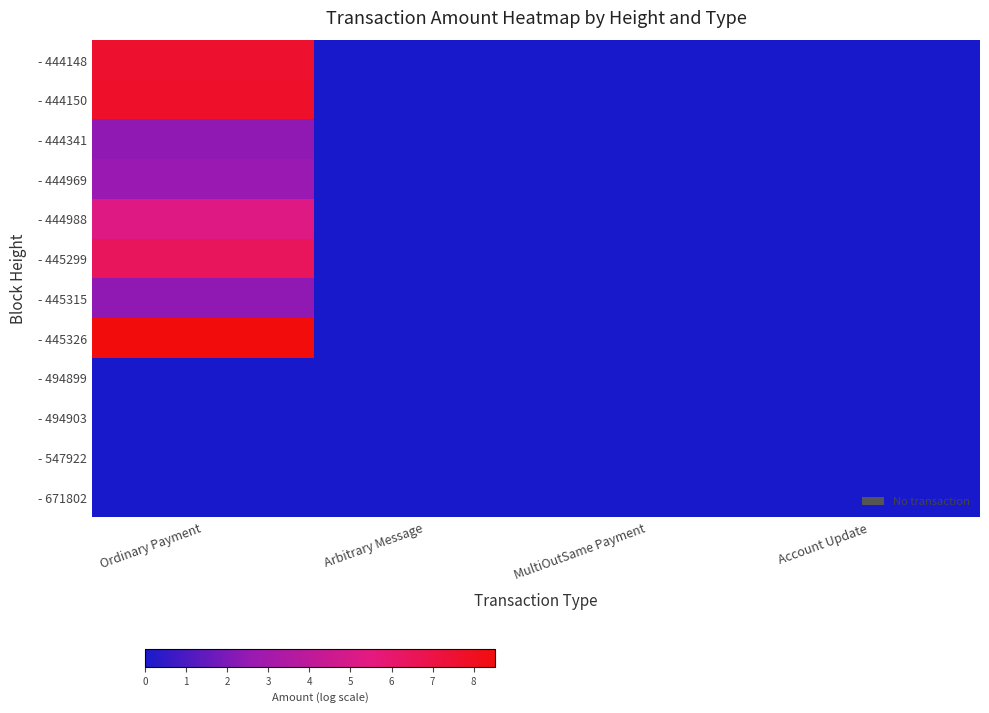

Reading left to right, transcribe all the data shown in this chart.

- 444148: Ordinary Payment=7.6	Arbitrary Message=0.0	MultiOutSame Payment=0.0	Account Update=0.0
- 444150: Ordinary Payment=7.7	Arbitrary Message=0.0	MultiOutSame Payment=0.0	Account Update=0.0
- 444341: Ordinary Payment=2.4	Arbitrary Message=0.0	MultiOutSame Payment=0.0	Account Update=0.0
- 444969: Ordinary Payment=2.6	Arbitrary Message=0.0	MultiOutSame Payment=0.0	Account Update=0.0
- 444988: Ordinary Payment=5.3	Arbitrary Message=0.0	MultiOutSame Payment=0.0	Account Update=0.0
- 445299: Ordinary Payment=6.4	Arbitrary Message=0.0	MultiOutSame Payment=0.0	Account Update=0.0
- 445315: Ordinary Payment=2.4	Arbitrary Message=0.0	MultiOutSame Payment=0.0	Account Update=0.0
- 445326: Ordinary Payment=8.5	Arbitrary Message=0.0	MultiOutSame Payment=0.0	Account Update=0.0
- 494899: Ordinary Payment=0.0	Arbitrary Message=0.0	MultiOutSame Payment=0.0	Account Update=0.0
- 494903: Ordinary Payment=0.0	Arbitrary Message=0.0	MultiOutSame Payment=0.0	Account Update=0.0
- 547922: Ordinary Payment=0.0	Arbitrary Message=0.0	MultiOutSame Payment=0.0	Account Update=0.0
- 671802: Ordinary Payment=0.0	Arbitrary Message=0.0	MultiOutSame Payment=0.0	Account Update=0.0